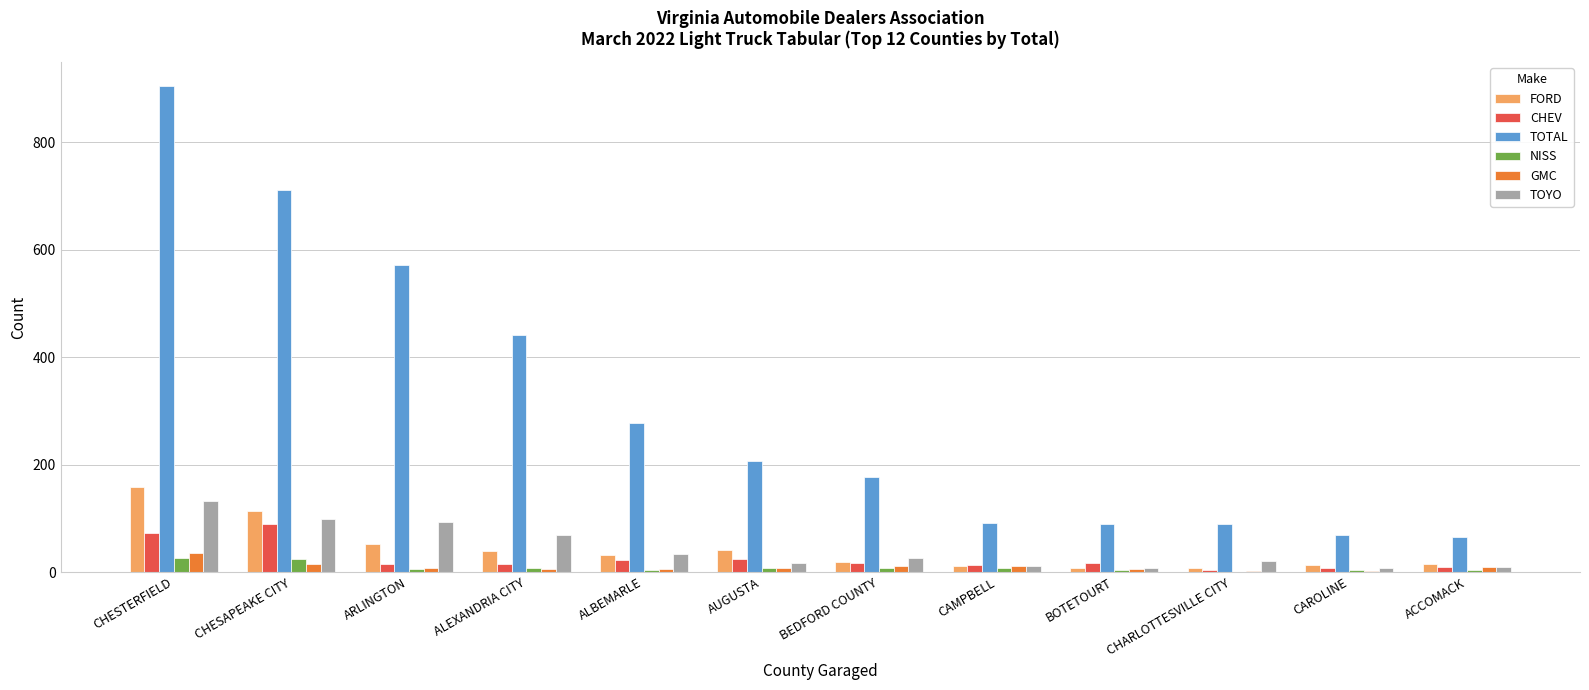

Between BEDFORD COUNTY and CAMPBELL, which series saw the biggest shift?

TOTAL